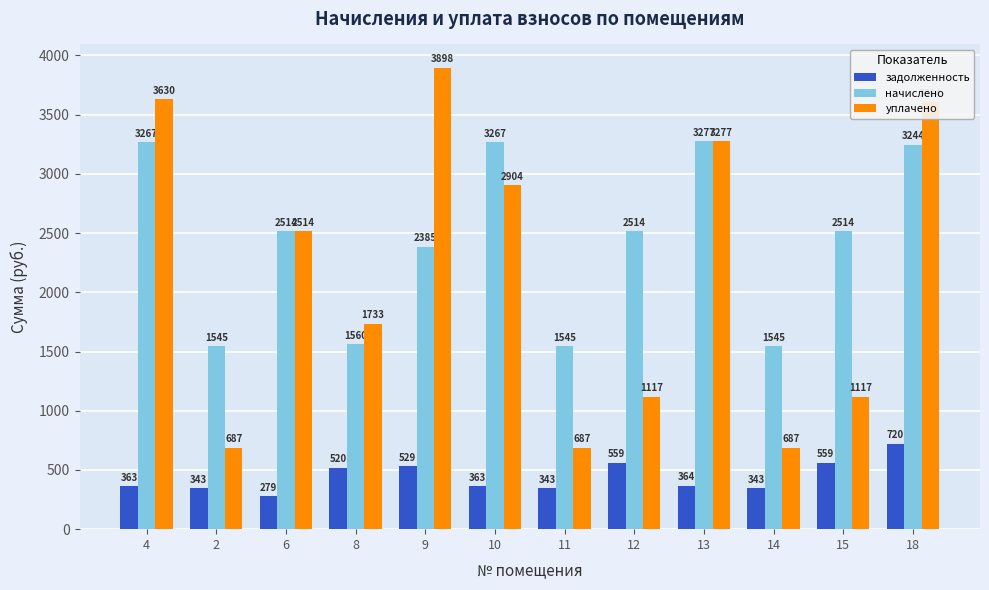

At which label does уплачено reach its peak?

9